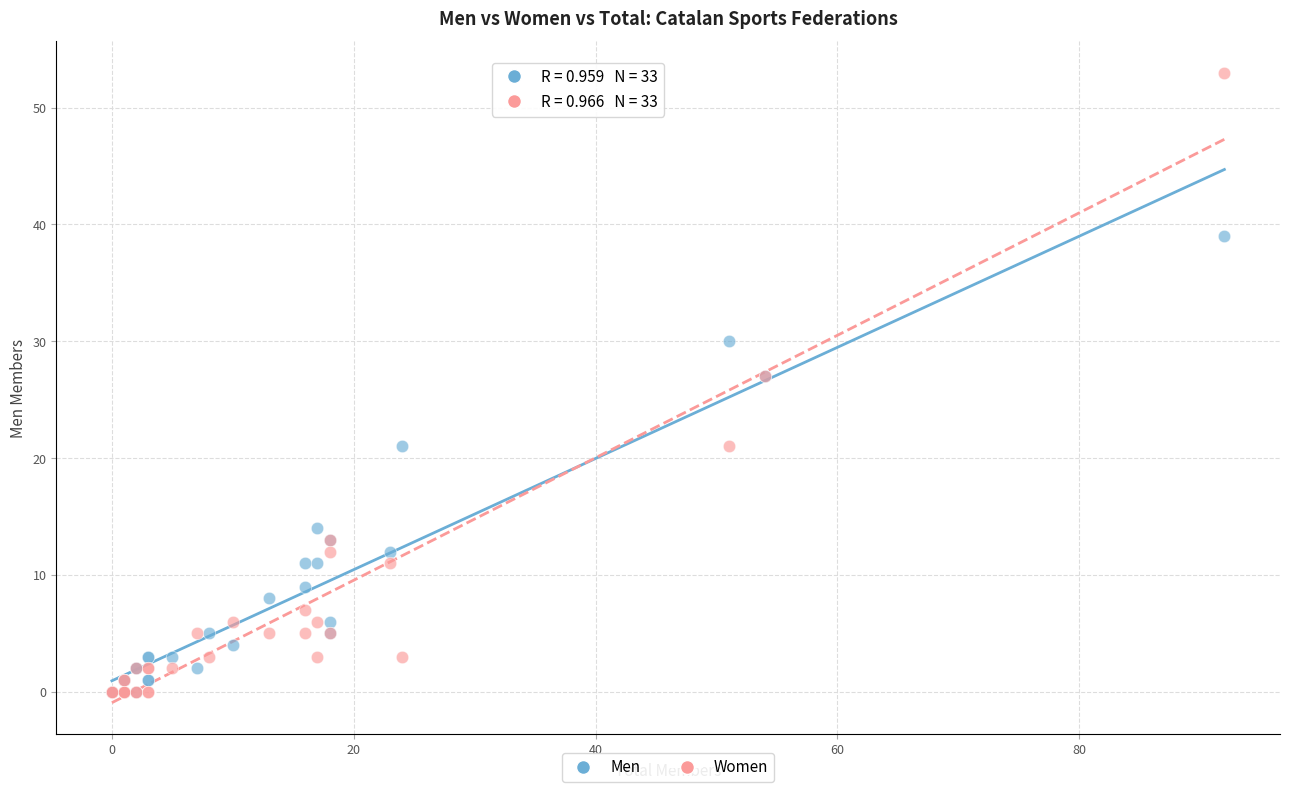

What are all the series names shown in the legend?

Men, Women